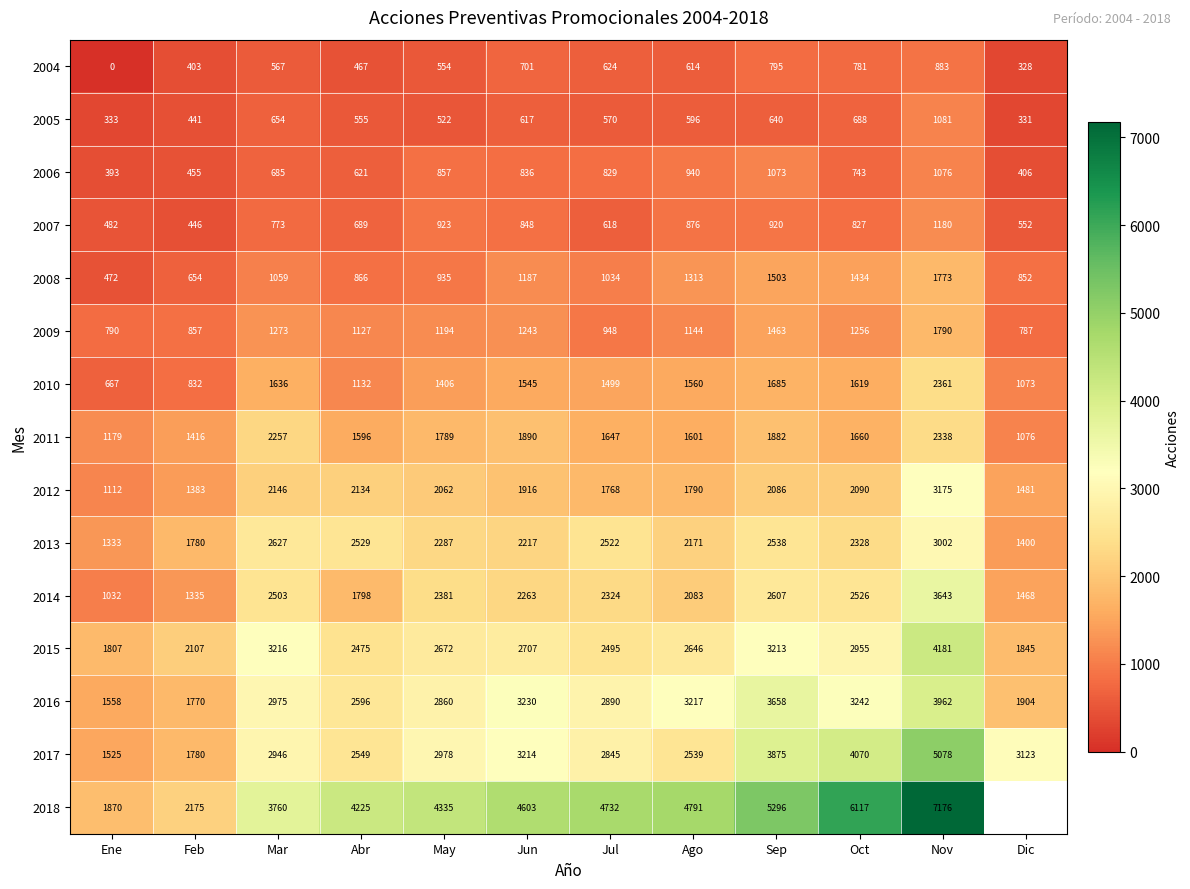

The 2011 series shows 412 at Dic. True or false?

False